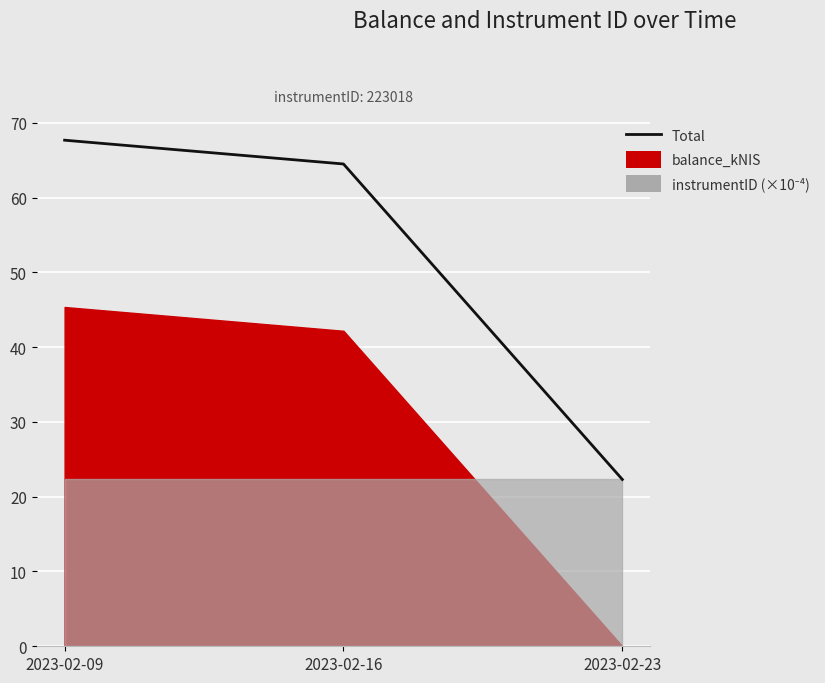

What is the greatest value displayed?

67.7